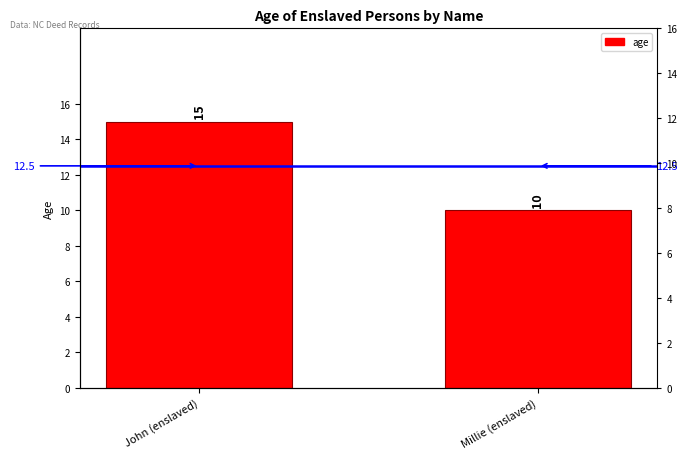

What position from the right is Millie (enslaved)?

1